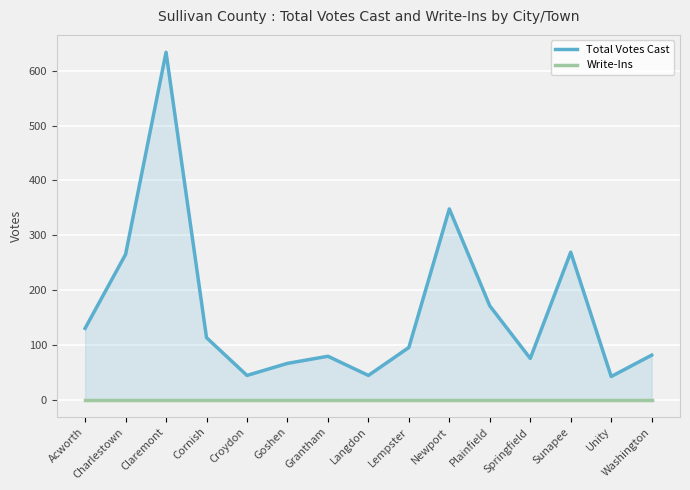

Which series has the widest spread of values?

Total Votes Cast